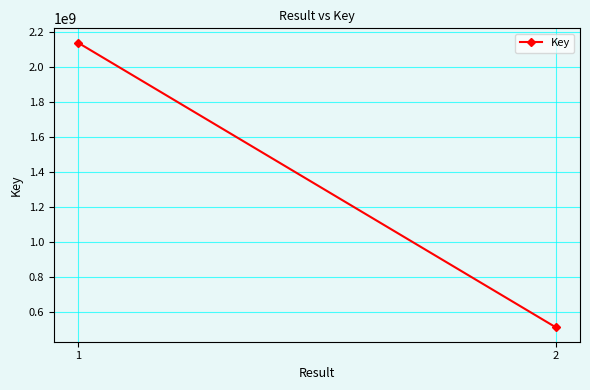

Which category has the lowest value across all series?

2